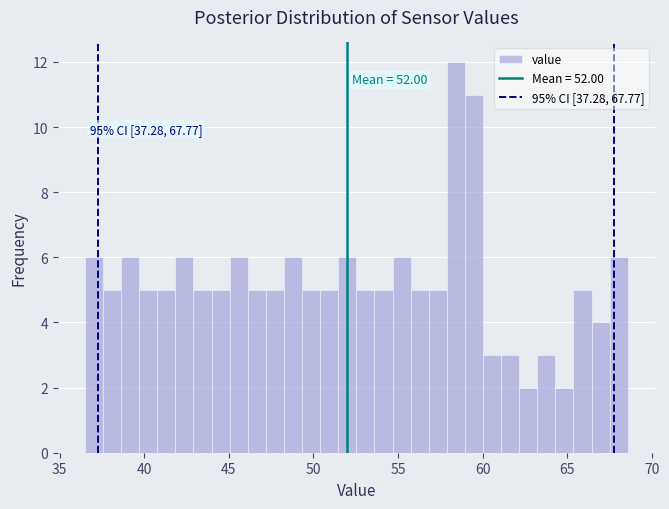

Read against the x-axis, roughly where is the centre of the tallest bar?

58.5